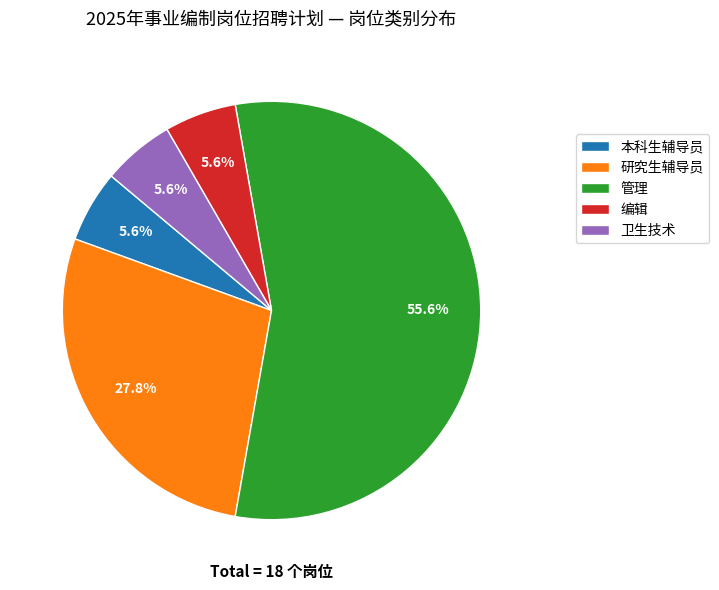

Which has a higher value, 研究生辅导员 or 本科生辅导员?

研究生辅导员